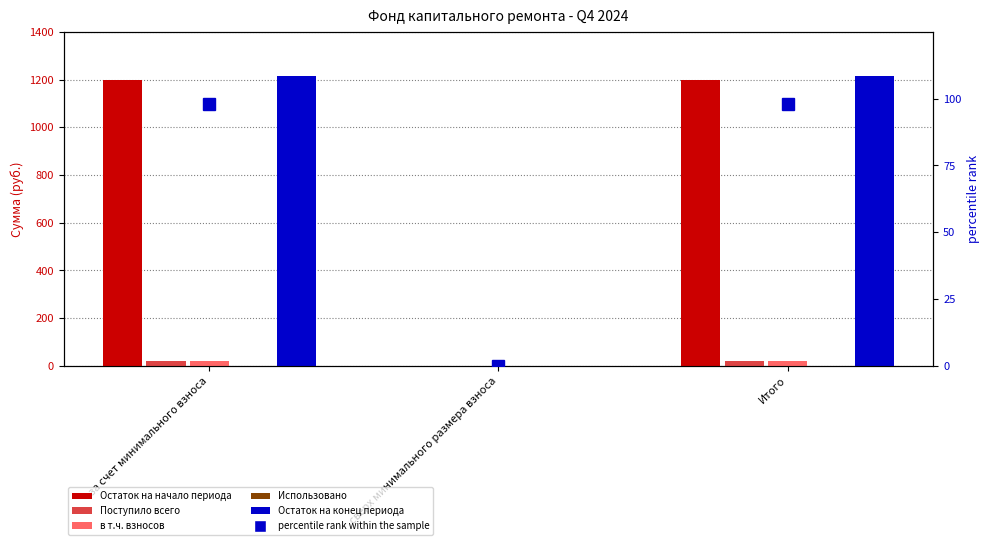

Which series has the largest total across all categories?

Остаток на конец периода